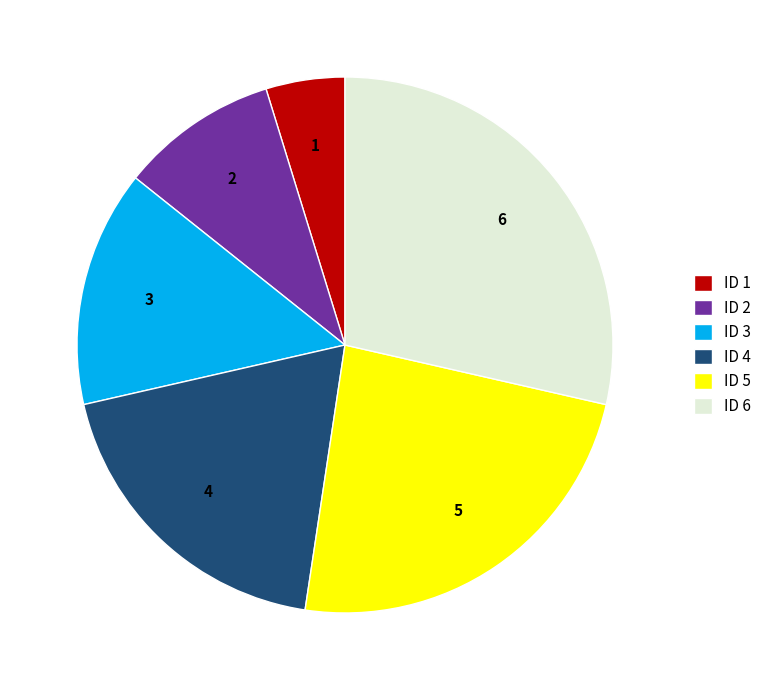

True or false: ID 4 accounts for 19% of the total.

True